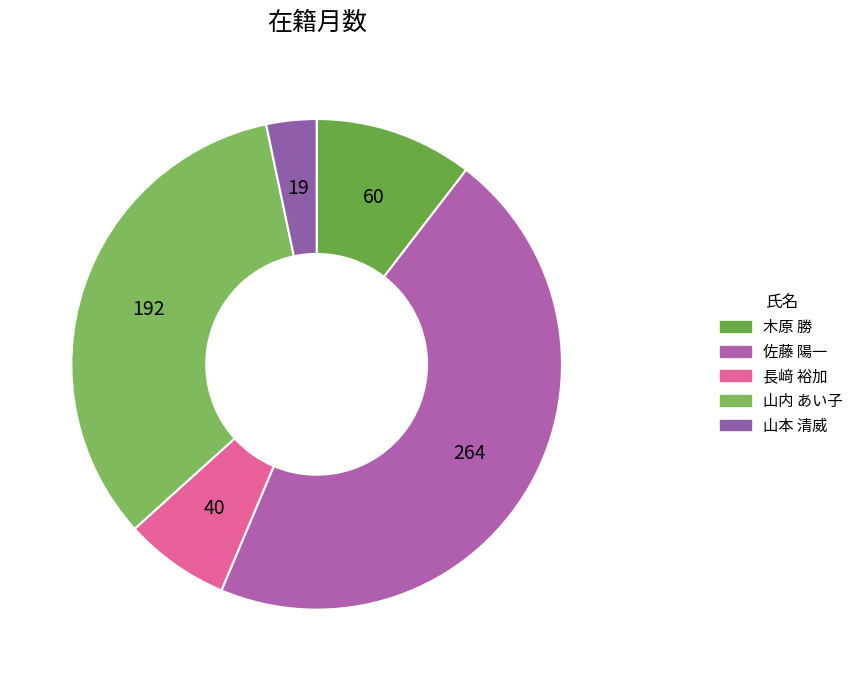

How many segments does this pie chart have?

5